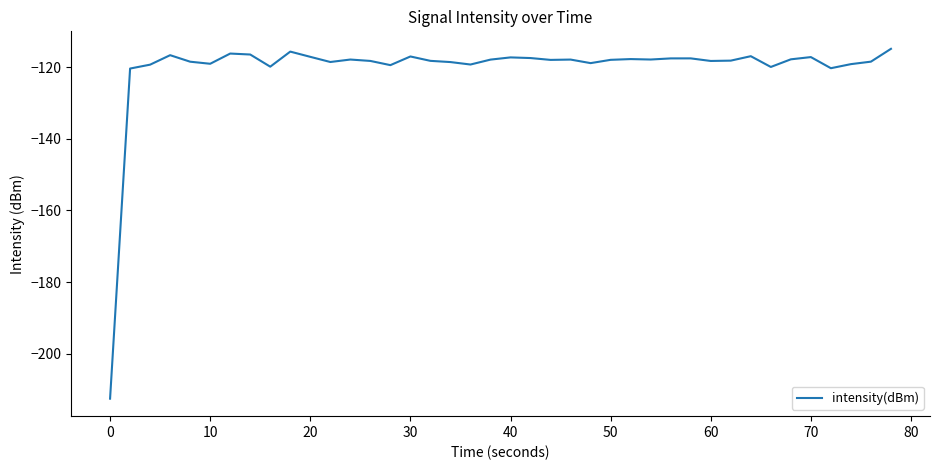

What is the smallest value displayed?

-212.6